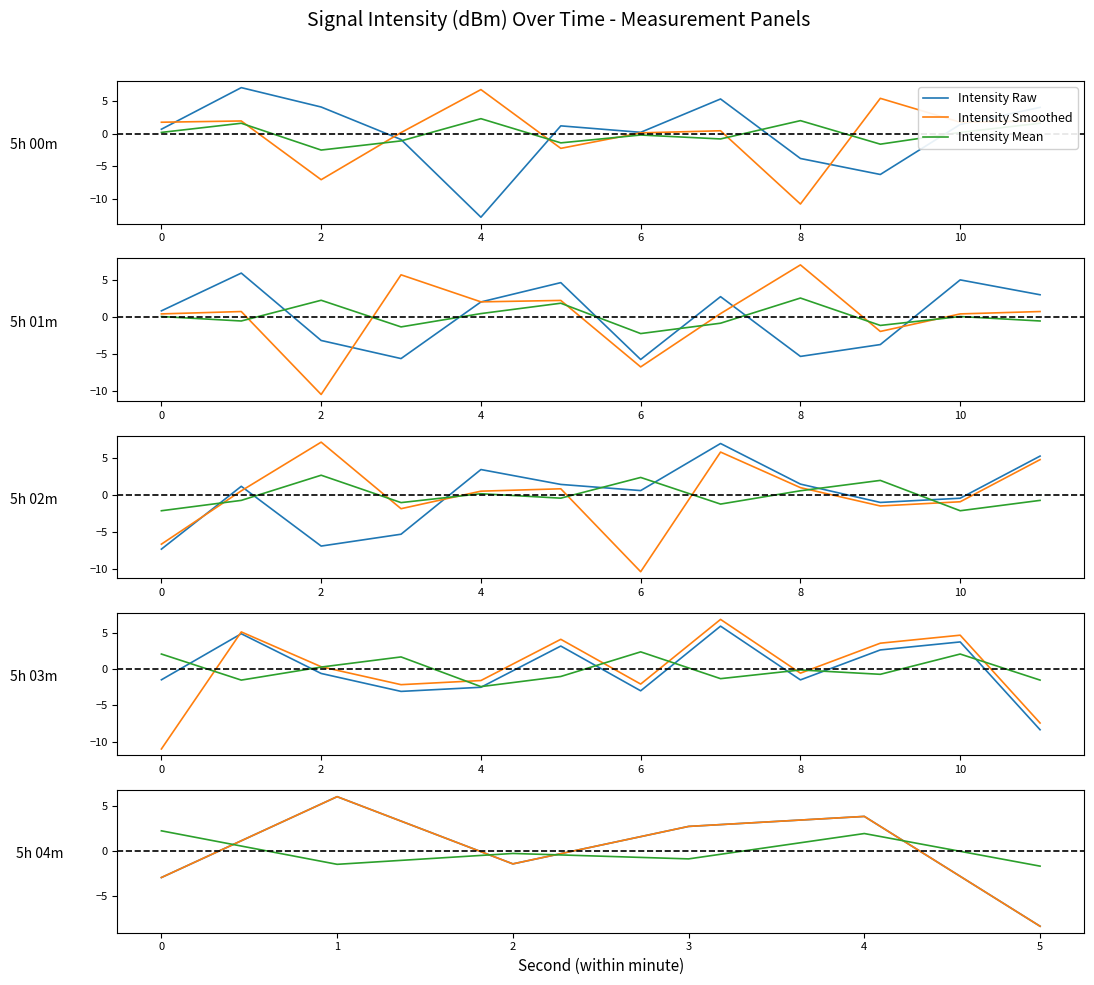

What is the difference between the second highest and second lowest values in the Intensity Mean series?

3.4